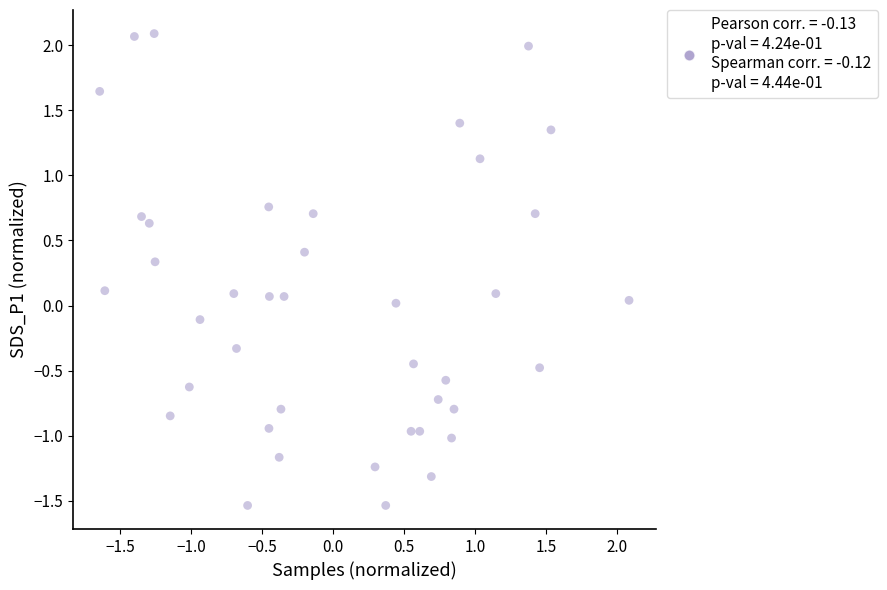

What is the range of Y values (max minus min)?

3.6